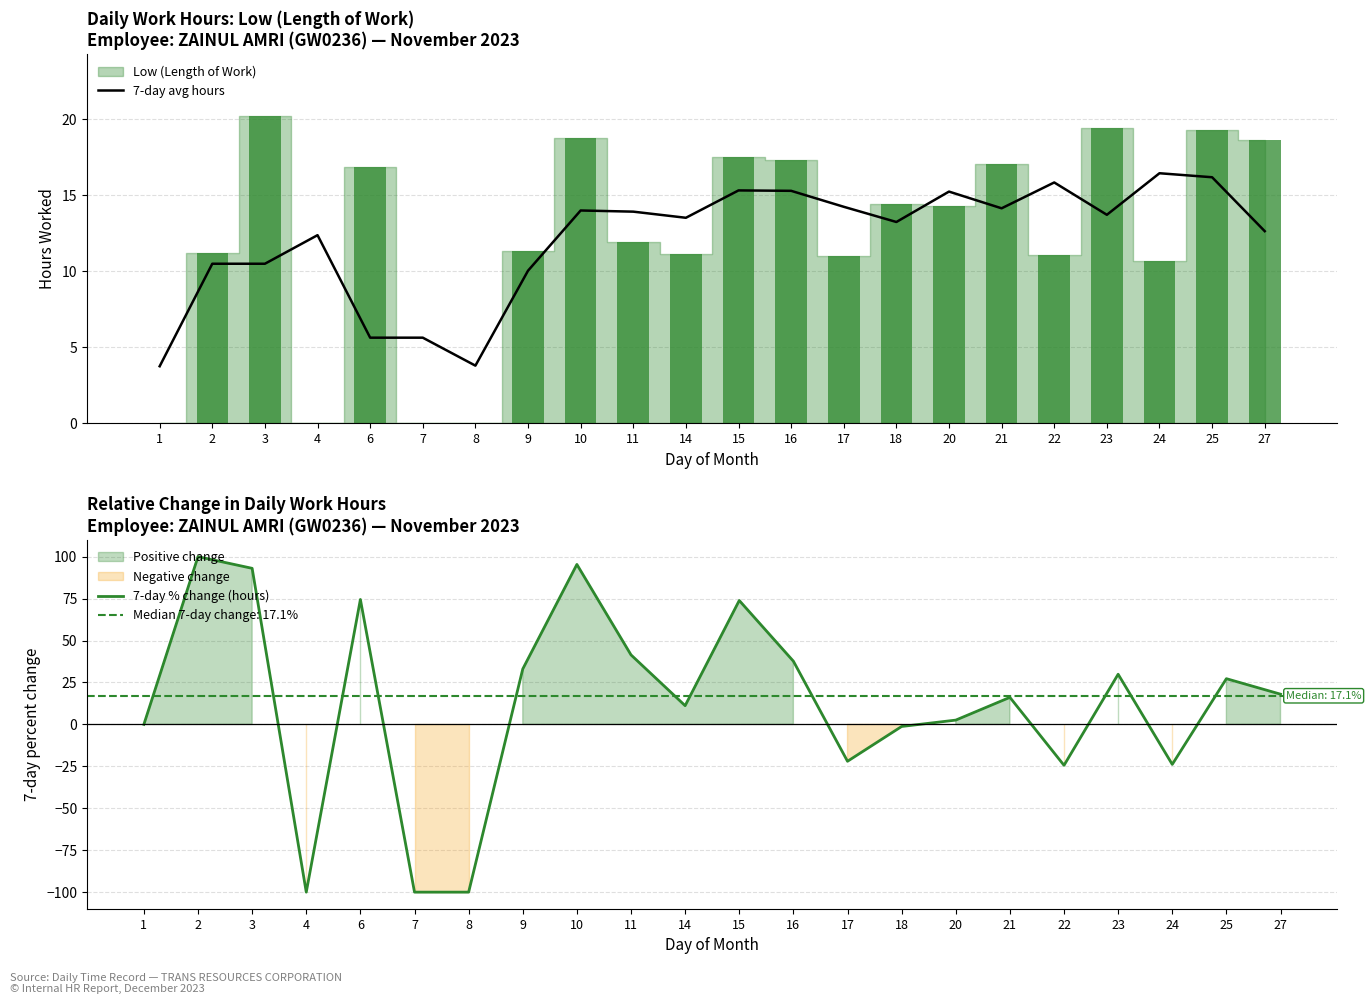

What is the maximum value shown in the chart?

100.0